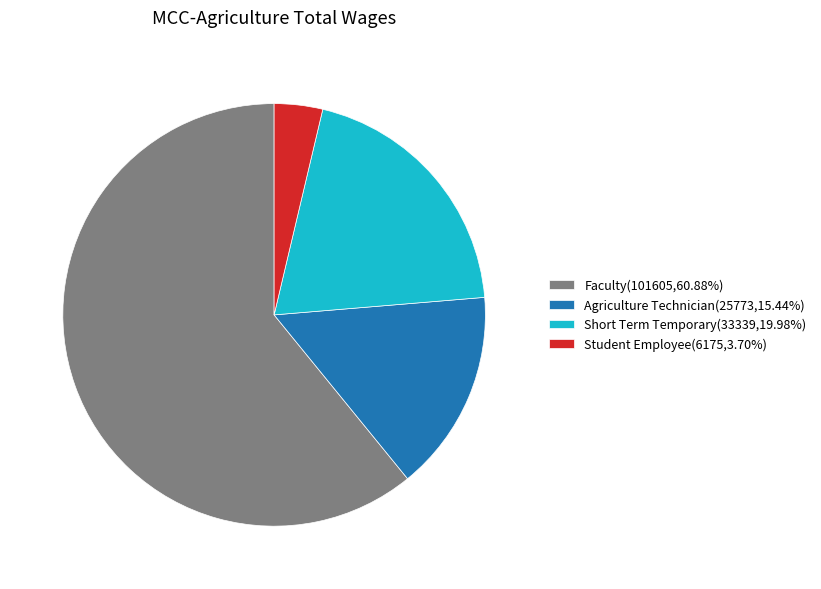

Is there a majority slice in this chart?

Yes